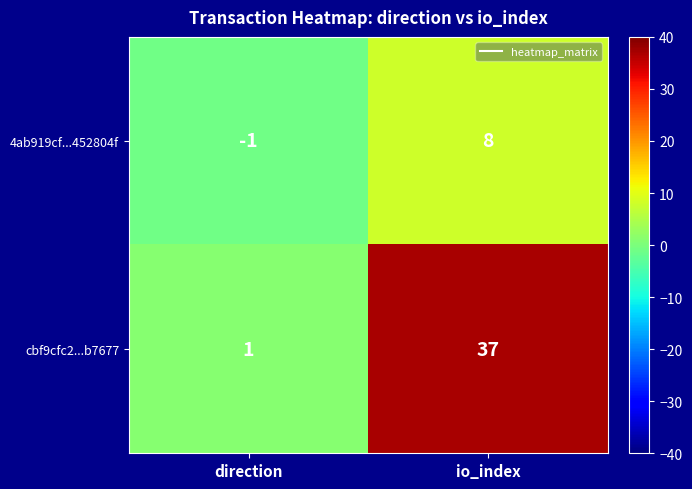

What is the difference between the highest and lowest values at io_index?

29